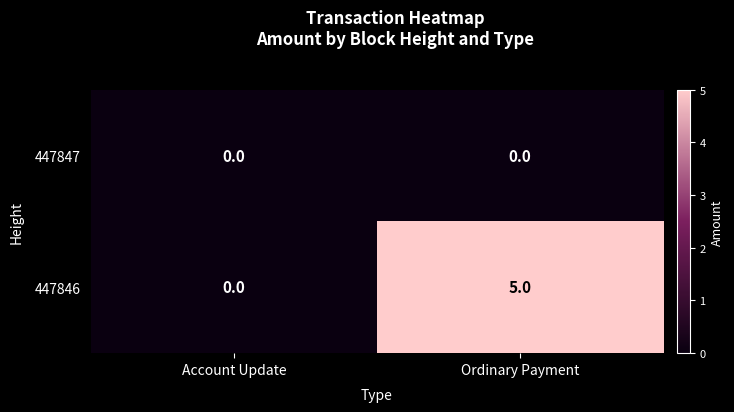

Between Account Update and Ordinary Payment, which series saw the biggest shift?

447846